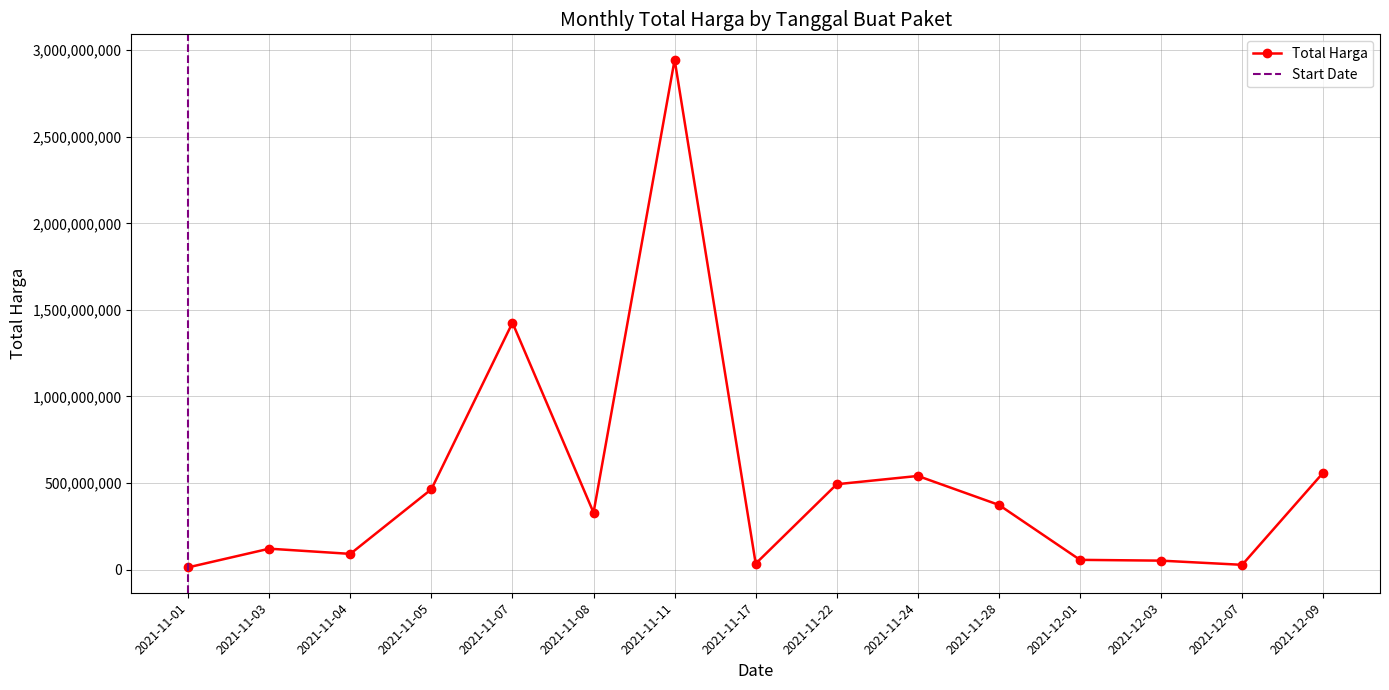

Which label corresponds to the largest value in the chart?

2021-11-11